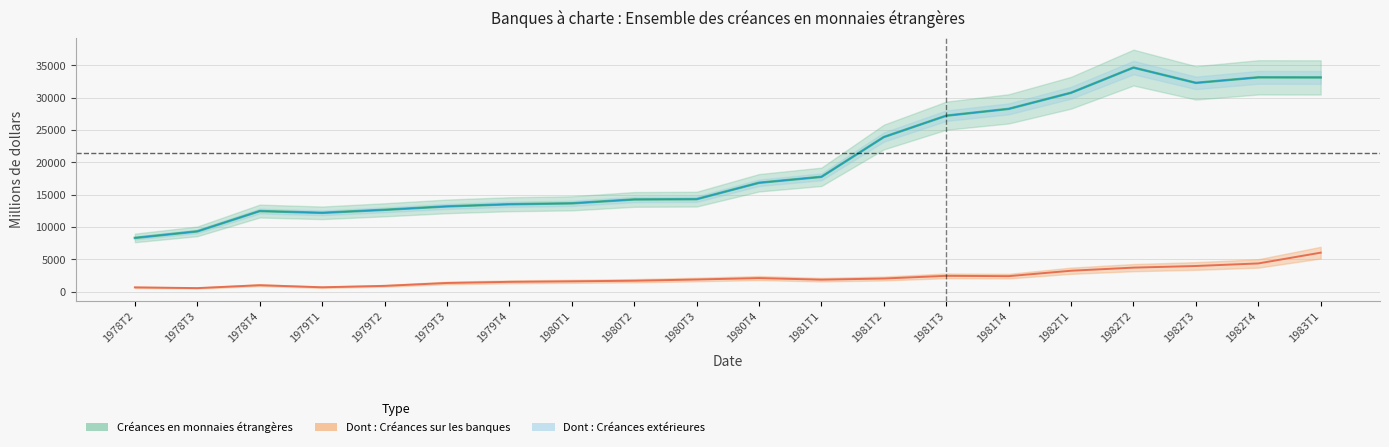

How many data points does each series have?

20